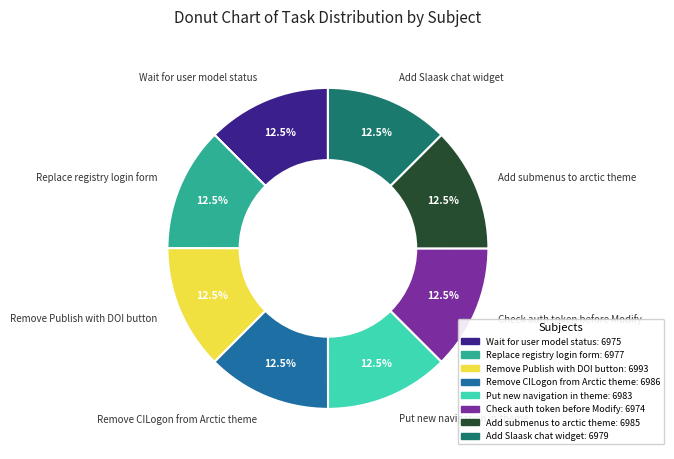

Count the number of slices in the pie.

8